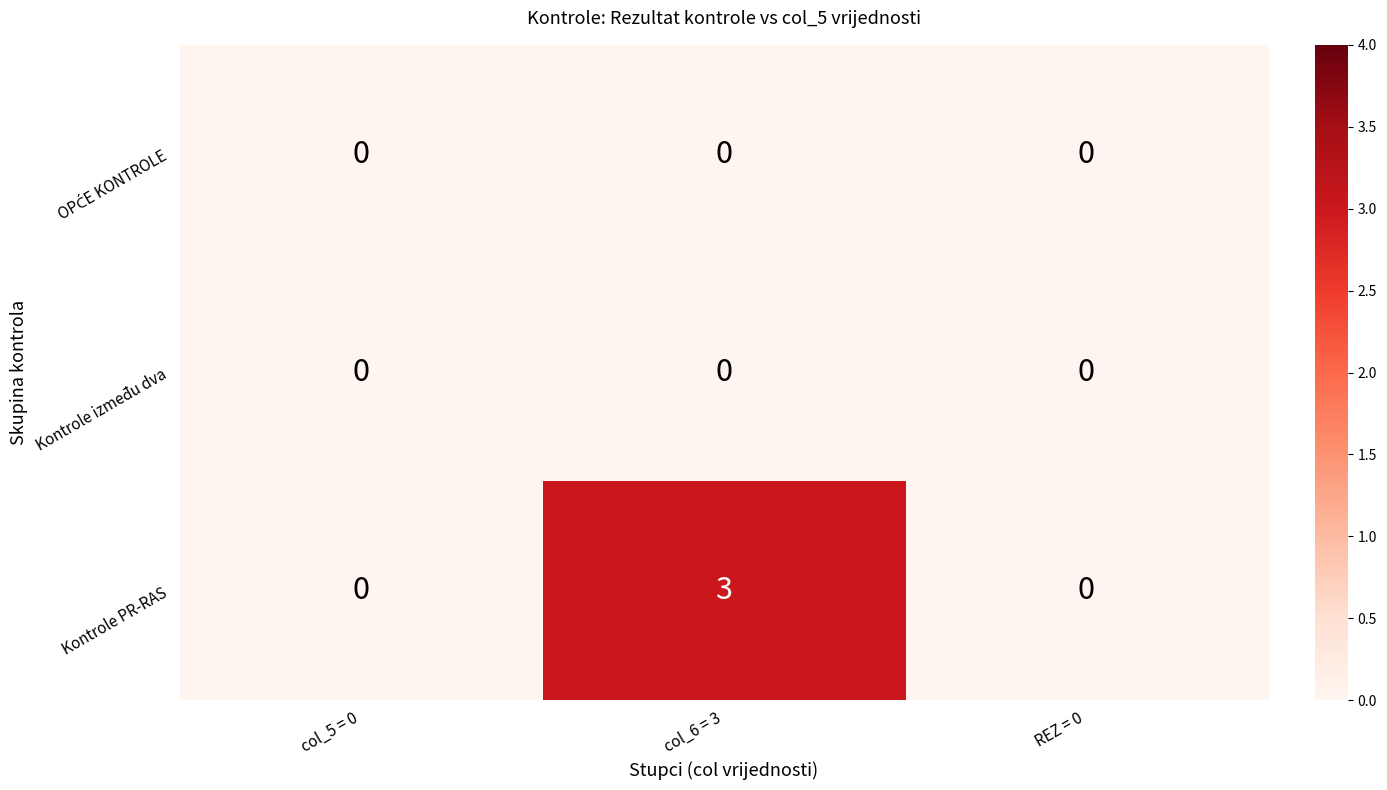

What is the difference between the maximum and minimum values in the Kontrole PR-RAS series?

3